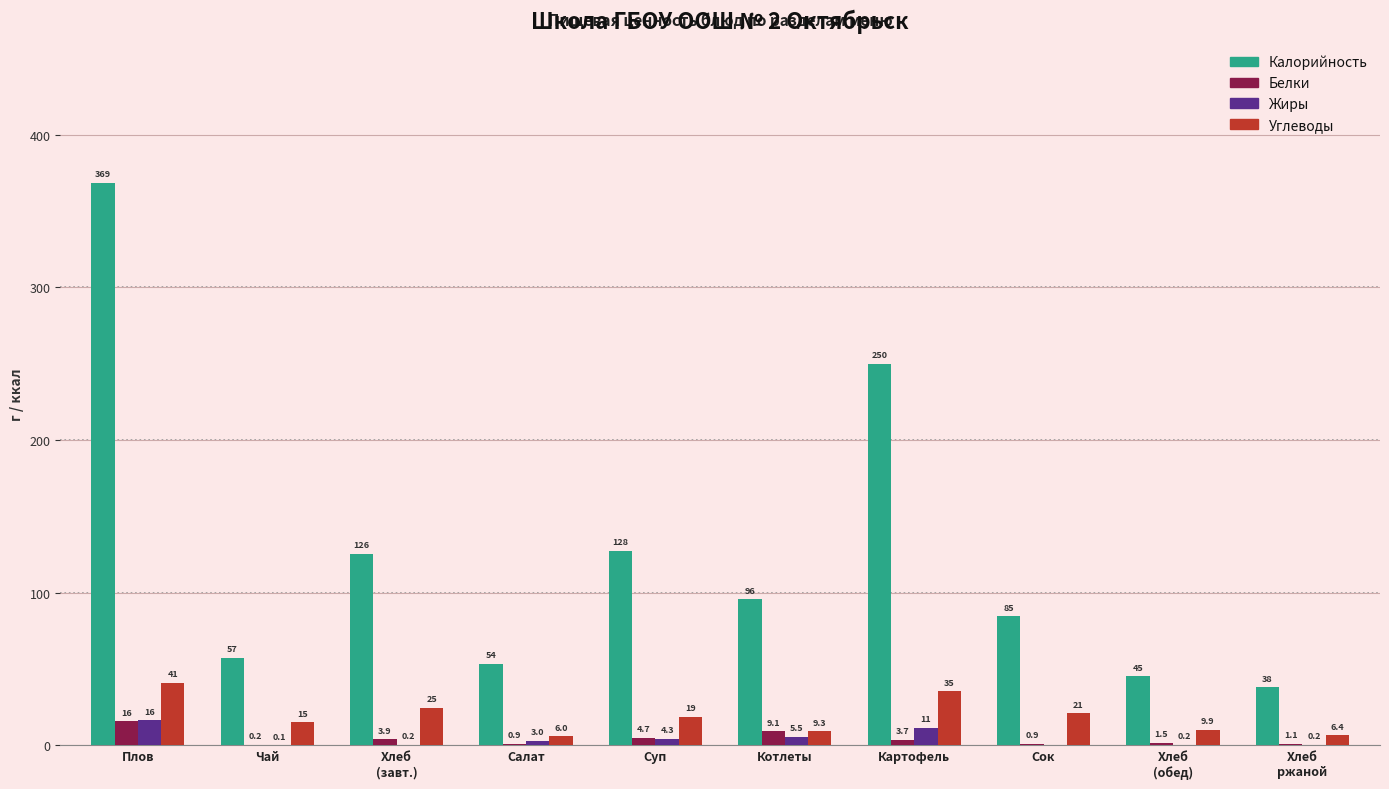

How many groups of bars are there?

10